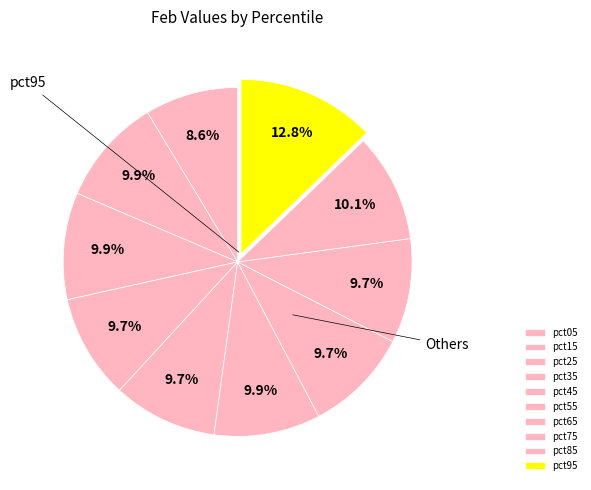

Does pct15 account for over 50% of the chart?

No